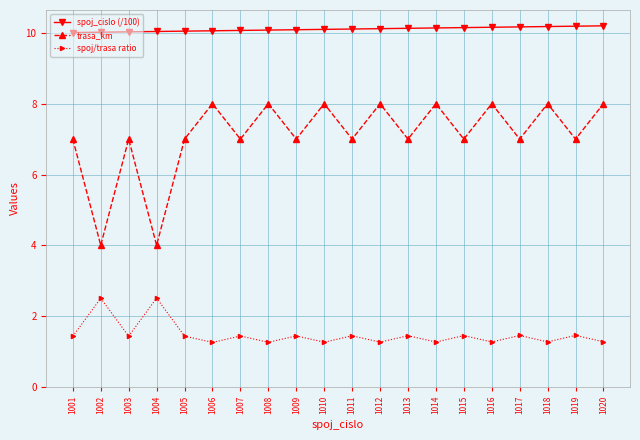

How many lines are shown in the chart?

3